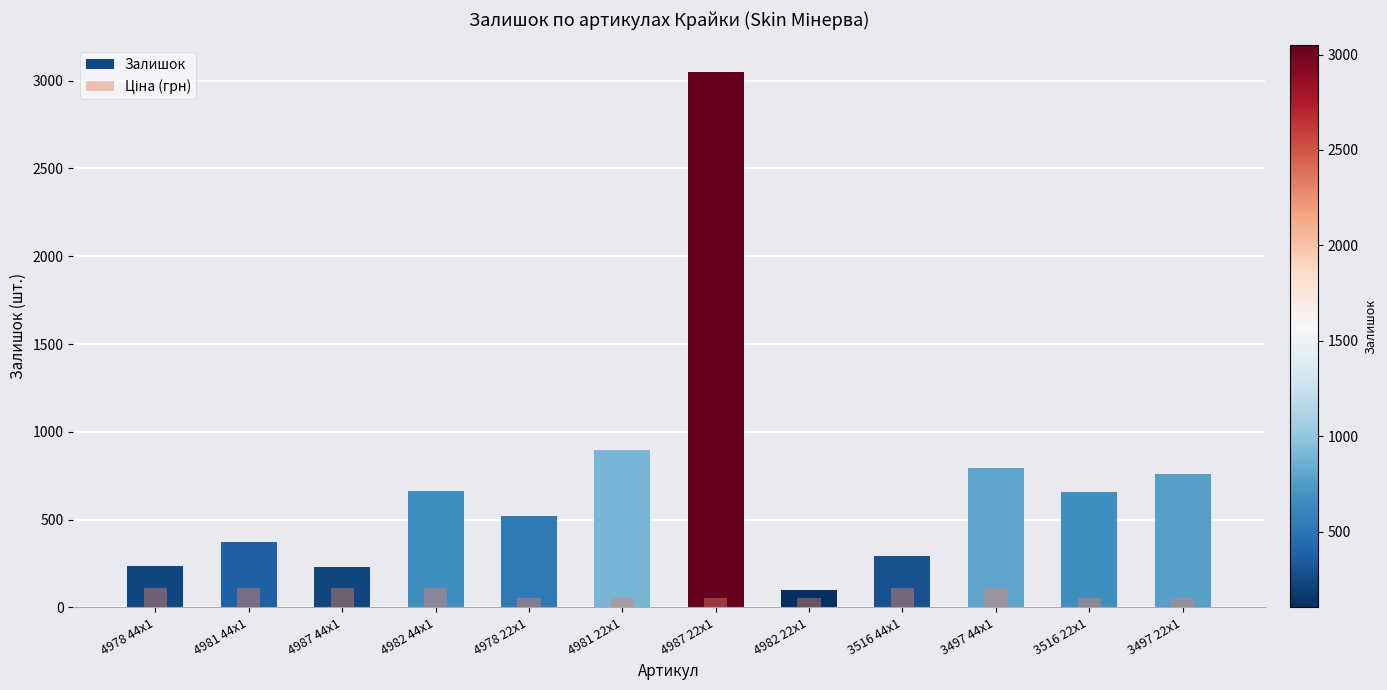

What is the minimum value shown in the chart?

54.5